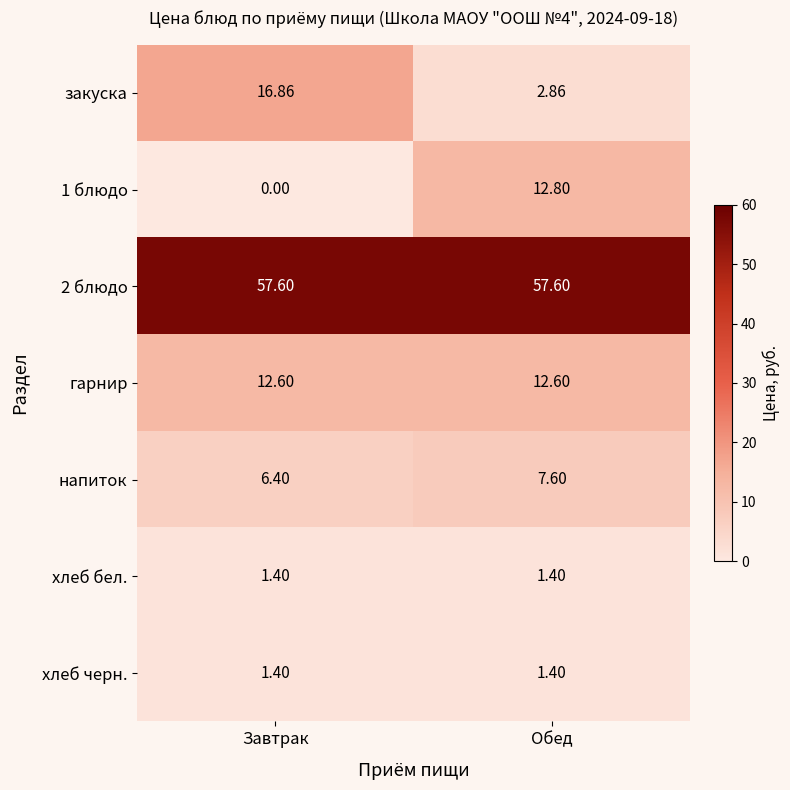

What is the total value across all series at Обед?

96.3